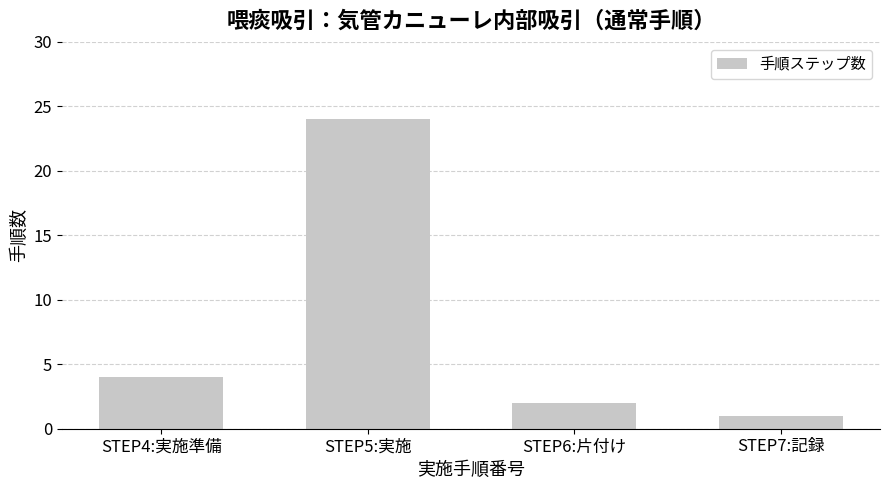

Which label corresponds to the largest value in the chart?

STEP5:実施